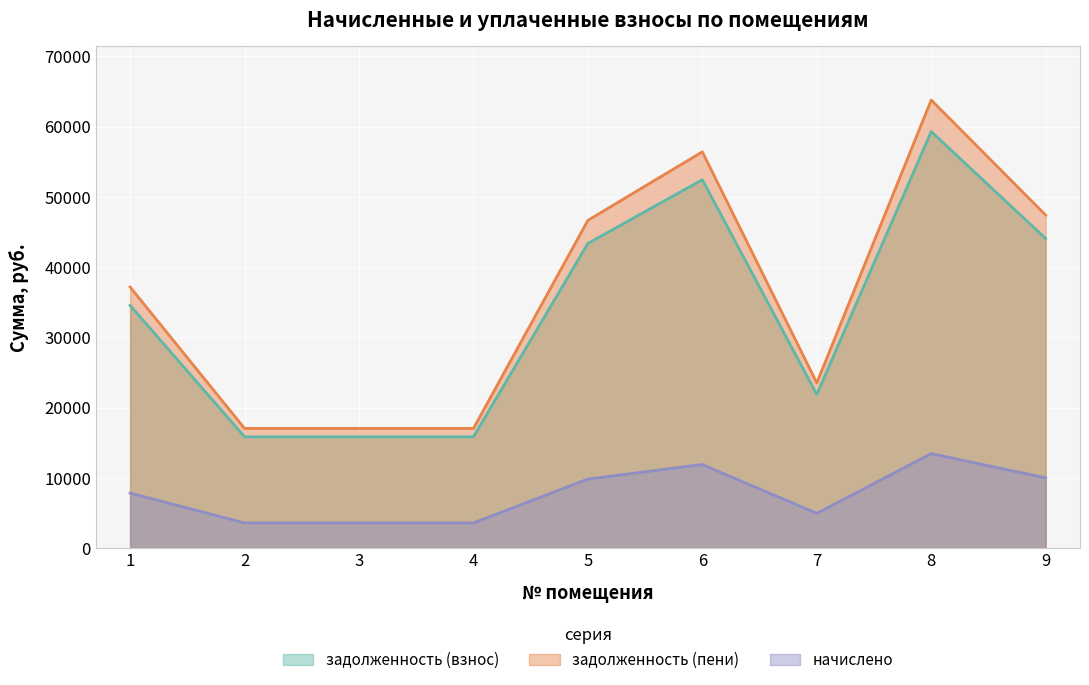

Which series has the widest spread of values?

задолженность (пени)